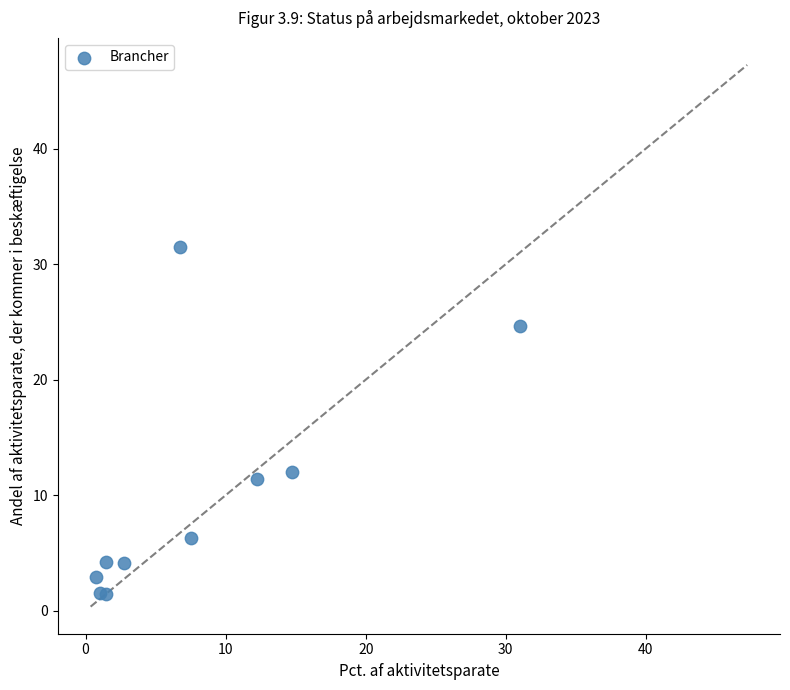

What Y value in the scatter plot is closest to 16?

12.0